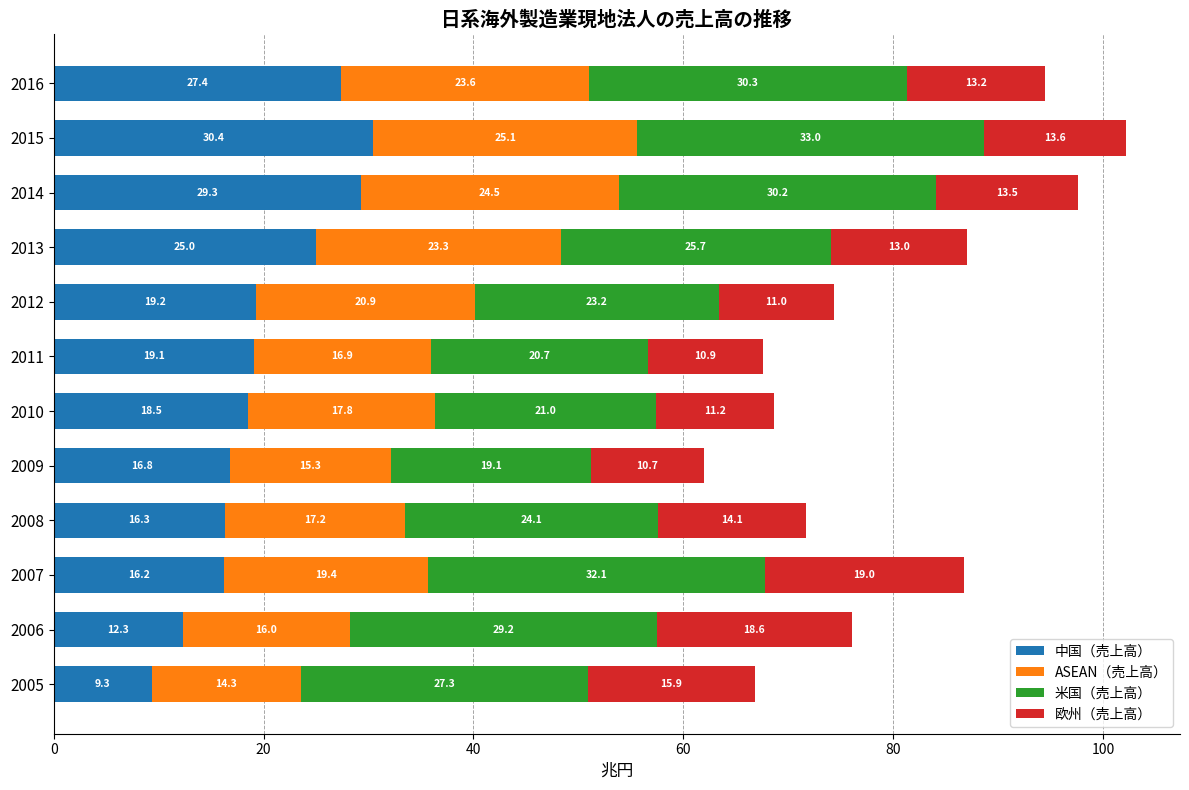

What is the difference between the second highest and minimum values in the 中国（売上高） series?

20.0